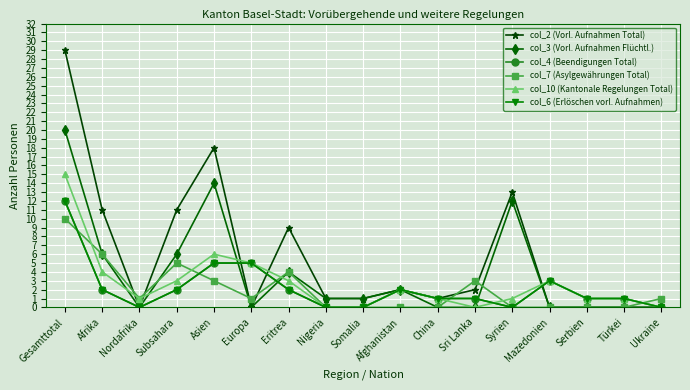

Is this an area chart (filled region under the line)?

No